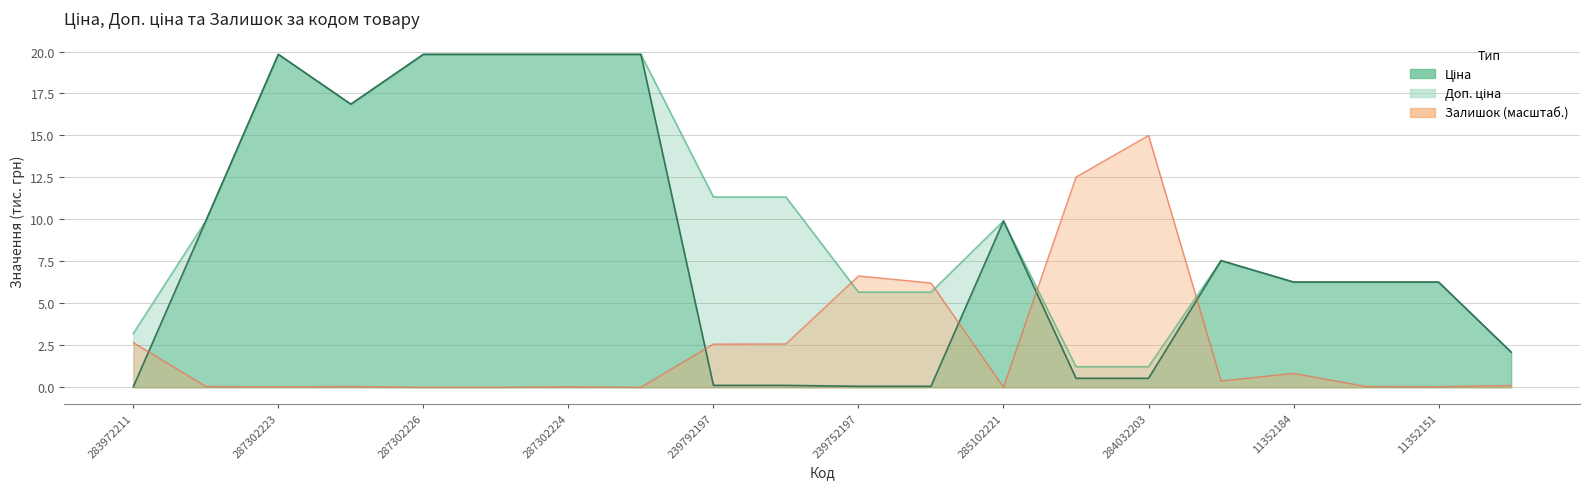

True or false: Доп. ціна and Ціна intersect in this chart.

False